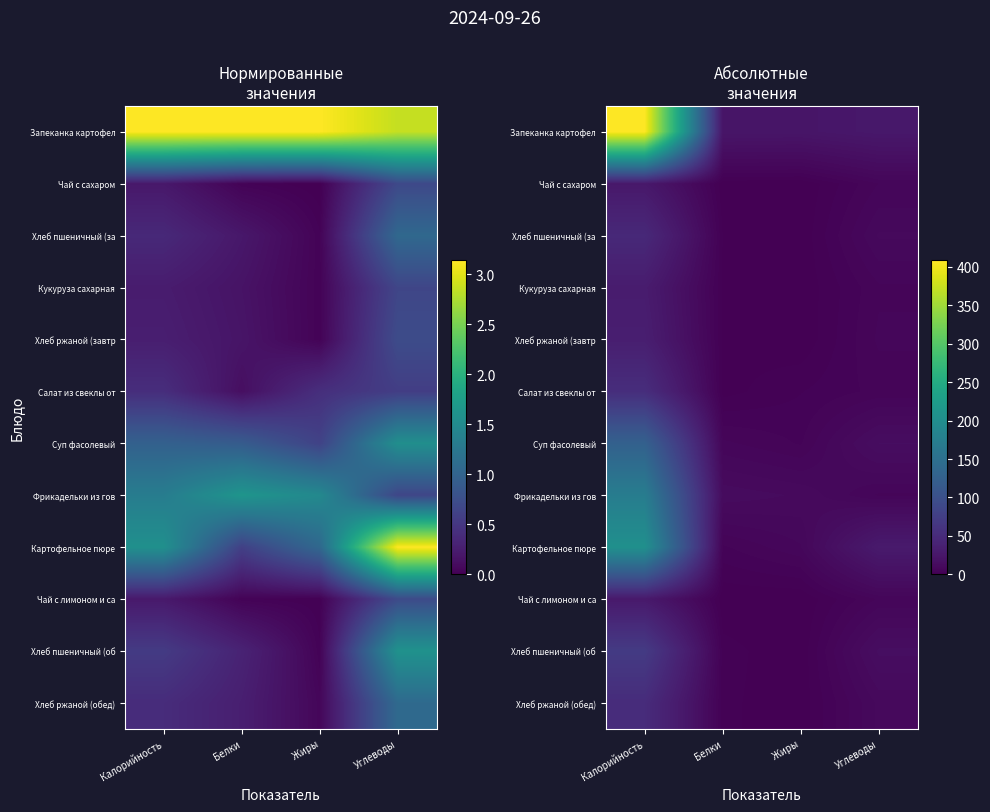

What is the difference between the Чай с лимоном и са values at Калорийность and Углеводы?

21.3